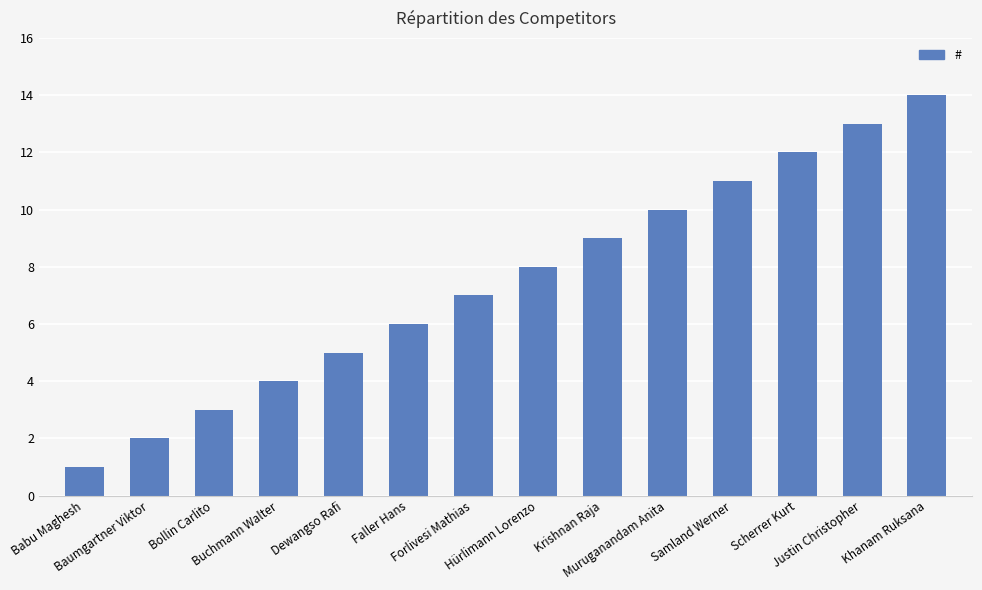

Reading left to right, list all the values displayed in this chart.

1	2	3	4	5	6	7	8	9	10	11	12	13	14